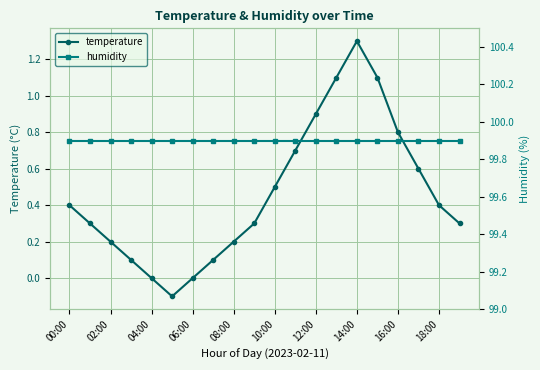

Rank the series by their maximum value, from lowest to highest.

temperature, humidity